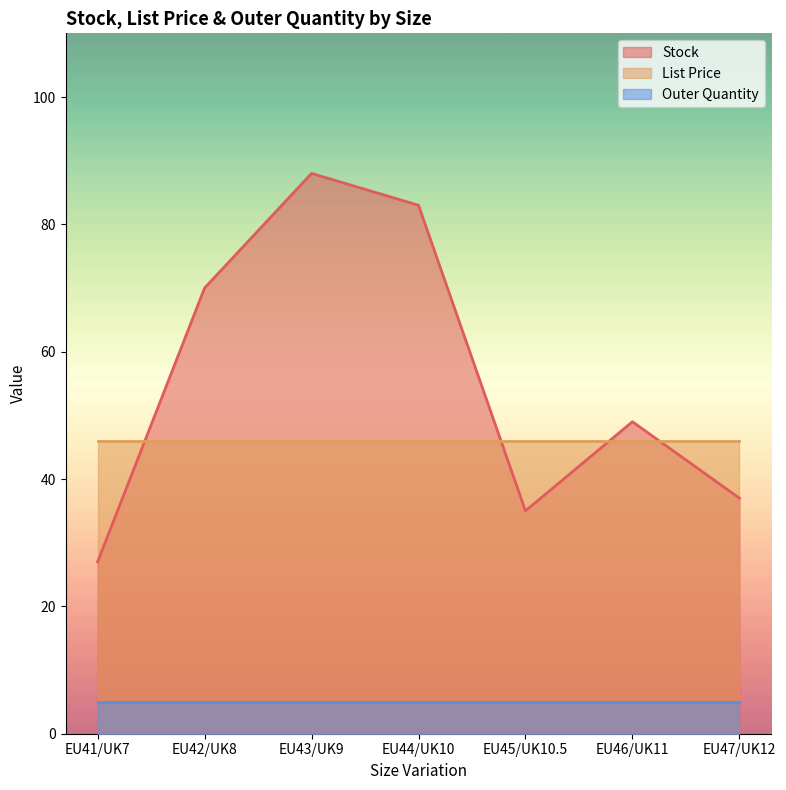

What is the label of the 7th point from the left?

EU47/UK12